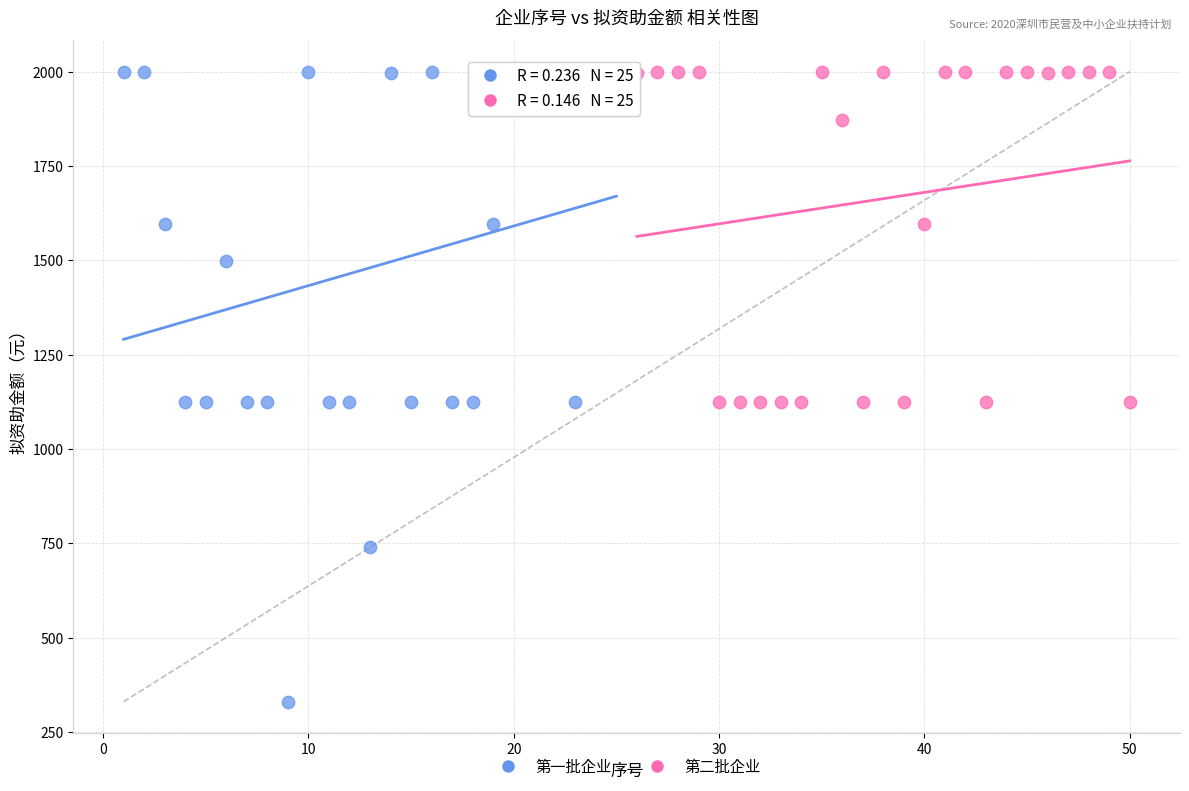

Which series reaches the minimum Y coordinate?

第一批企业